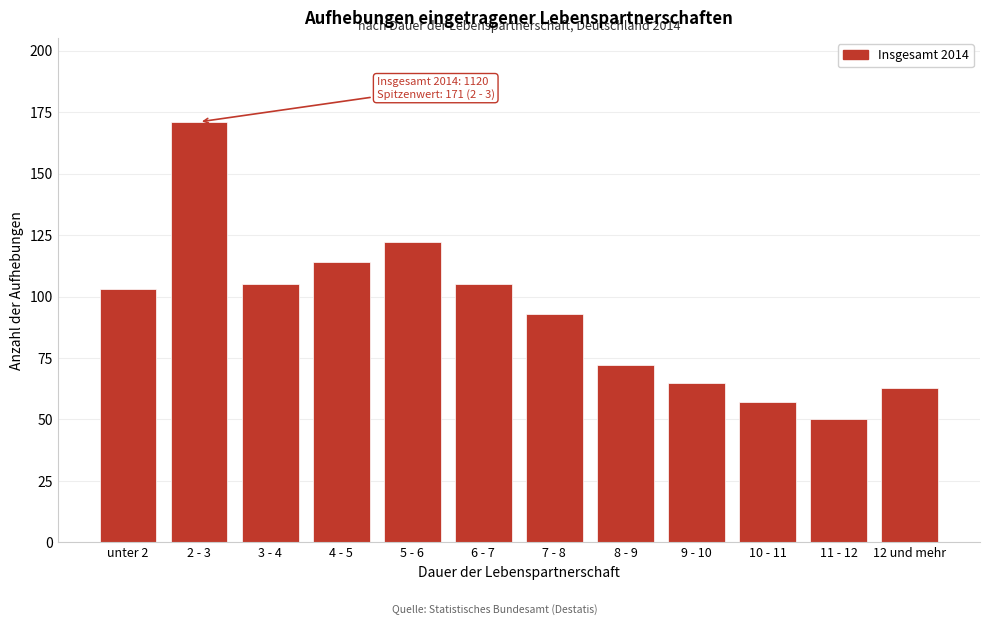

Reading right to left, extract all data points from this chart.

63	50	57	65	72	93	105	122	114	105	171	103